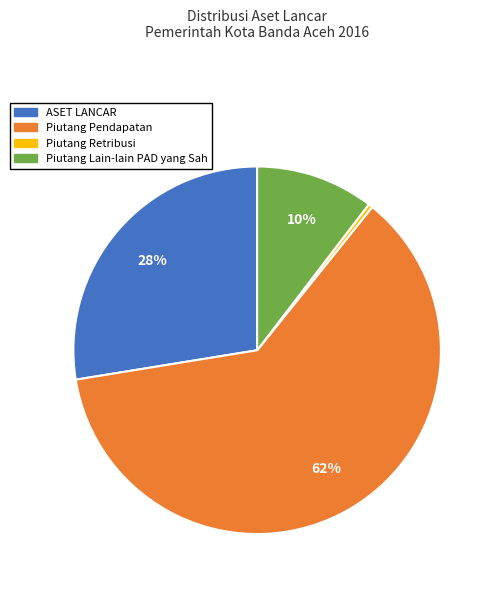

Which category accounts for the majority?

Piutang Pendapatan